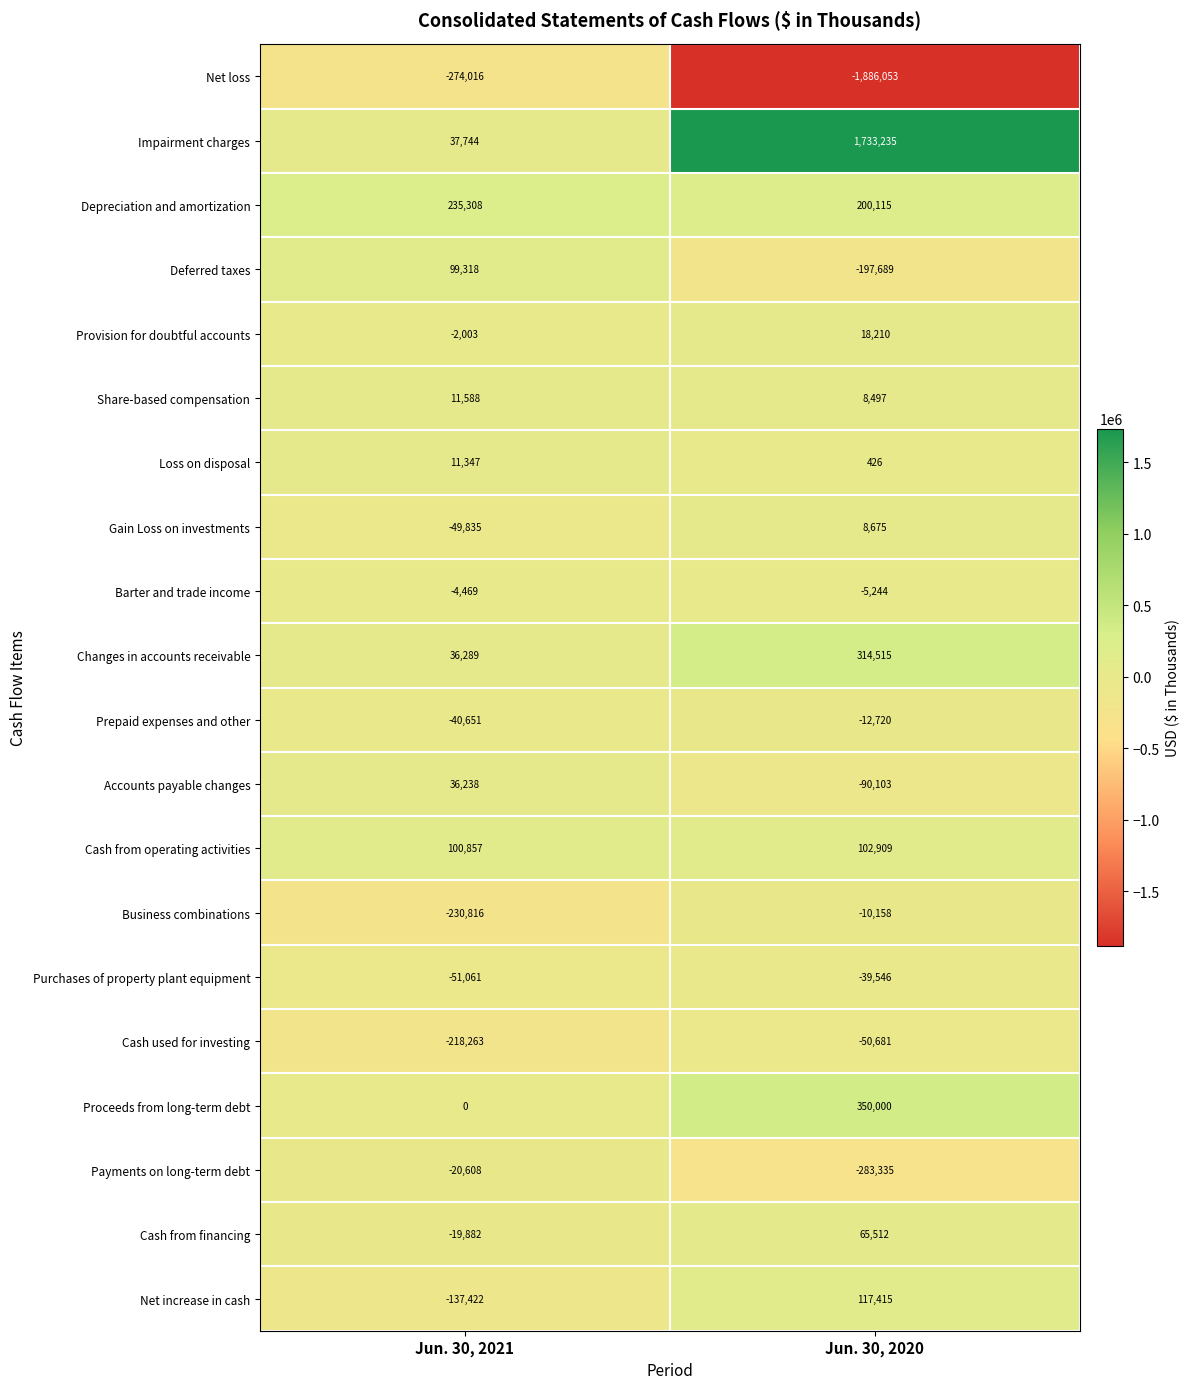

What is the minimum value shown in the chart?

-1886053